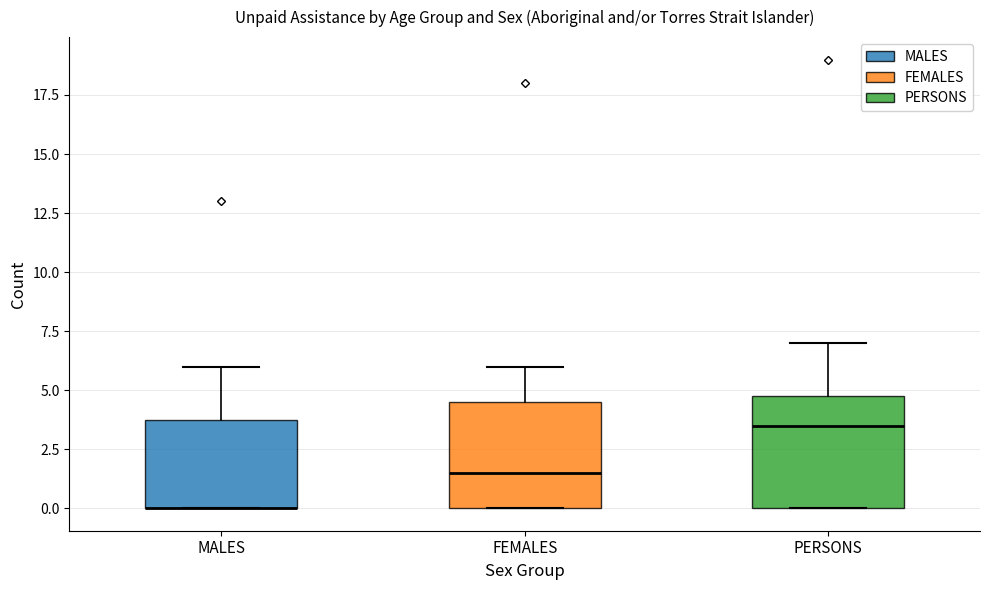

Where is the lower edge of the box for MALES on the y-axis? The values are not printed on the chart, so give them approximately, as read against the axis.

0.0